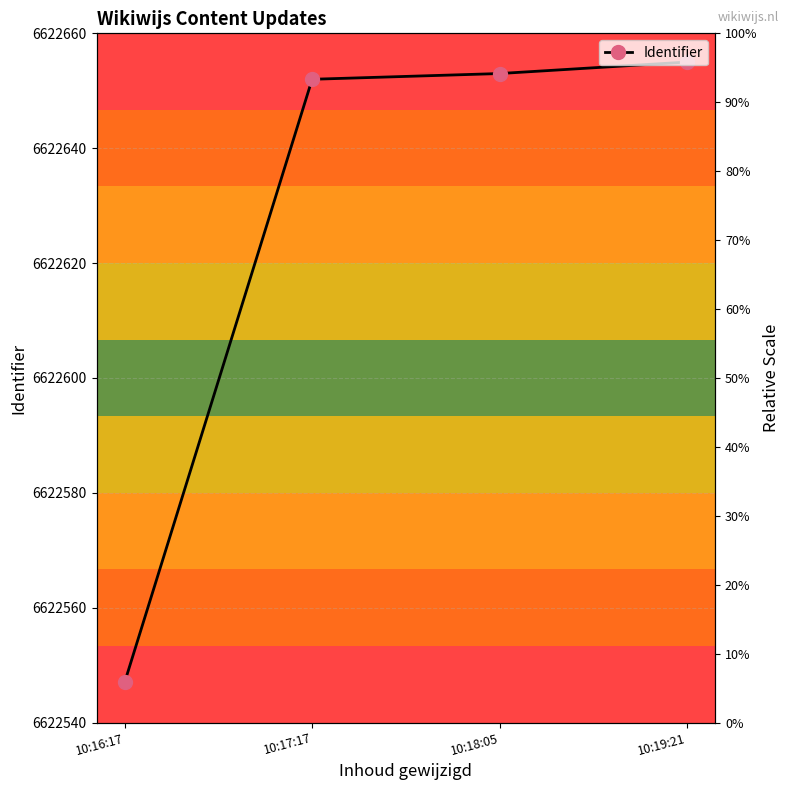

What is the label of the 1st point from the right?

10:19:21